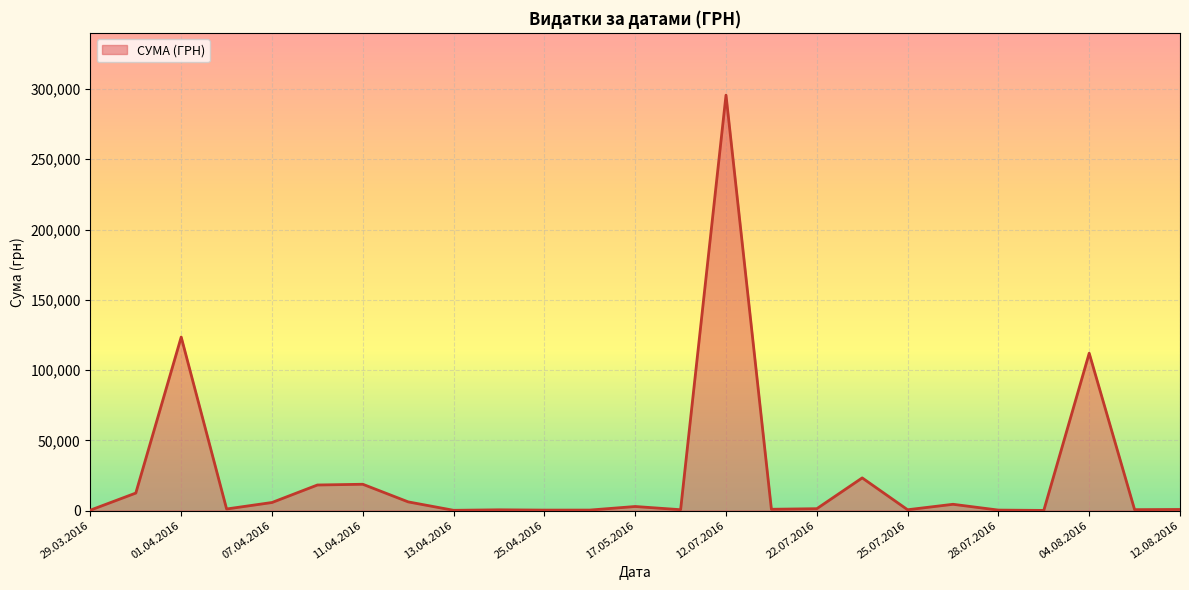

What is the maximum value shown in the chart?

295638.6